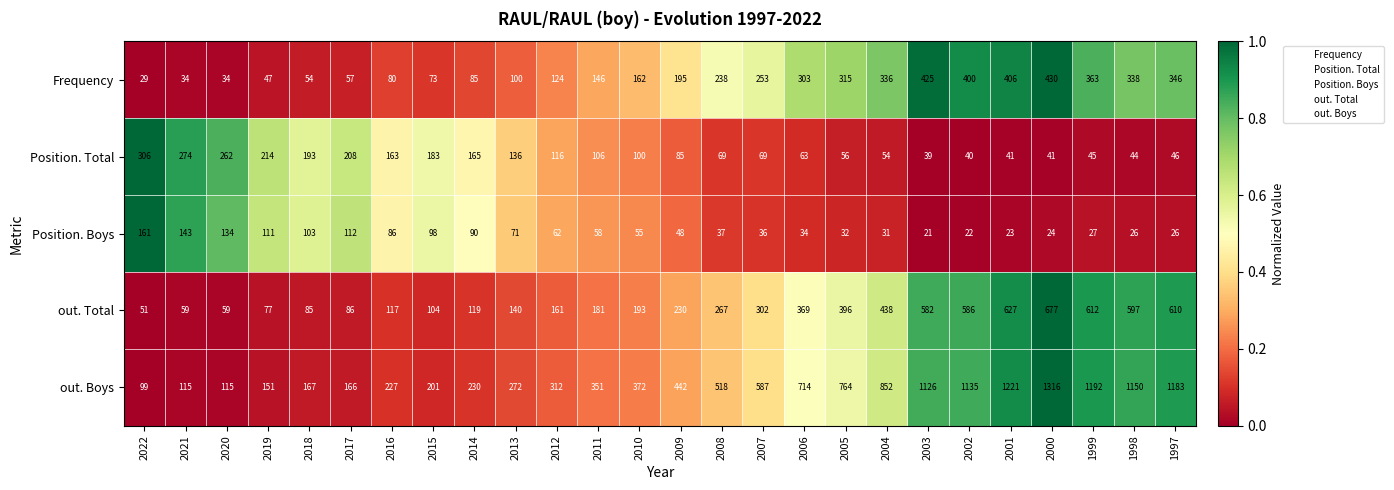

What is the approximate value of Position. Boys at 2020?

134